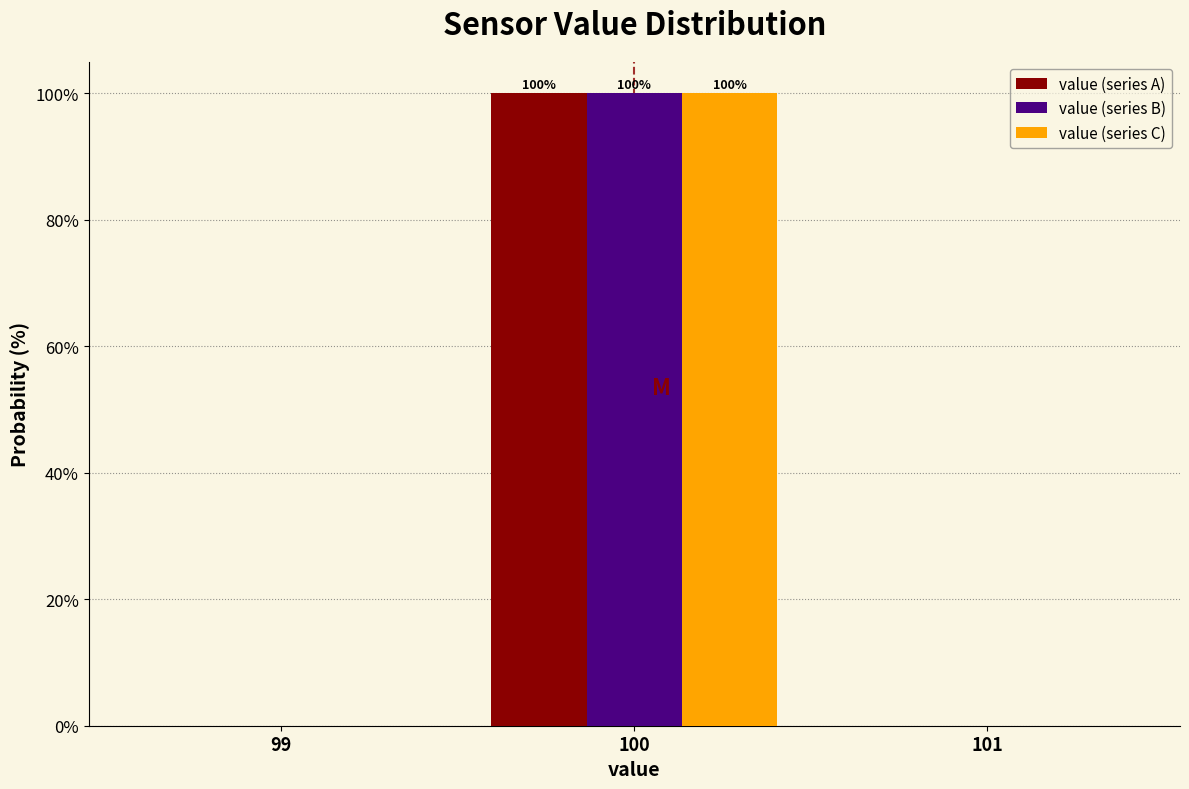

In the value (series A) series, which range on the x-axis has the tallest bar?

99.5 to 100.5